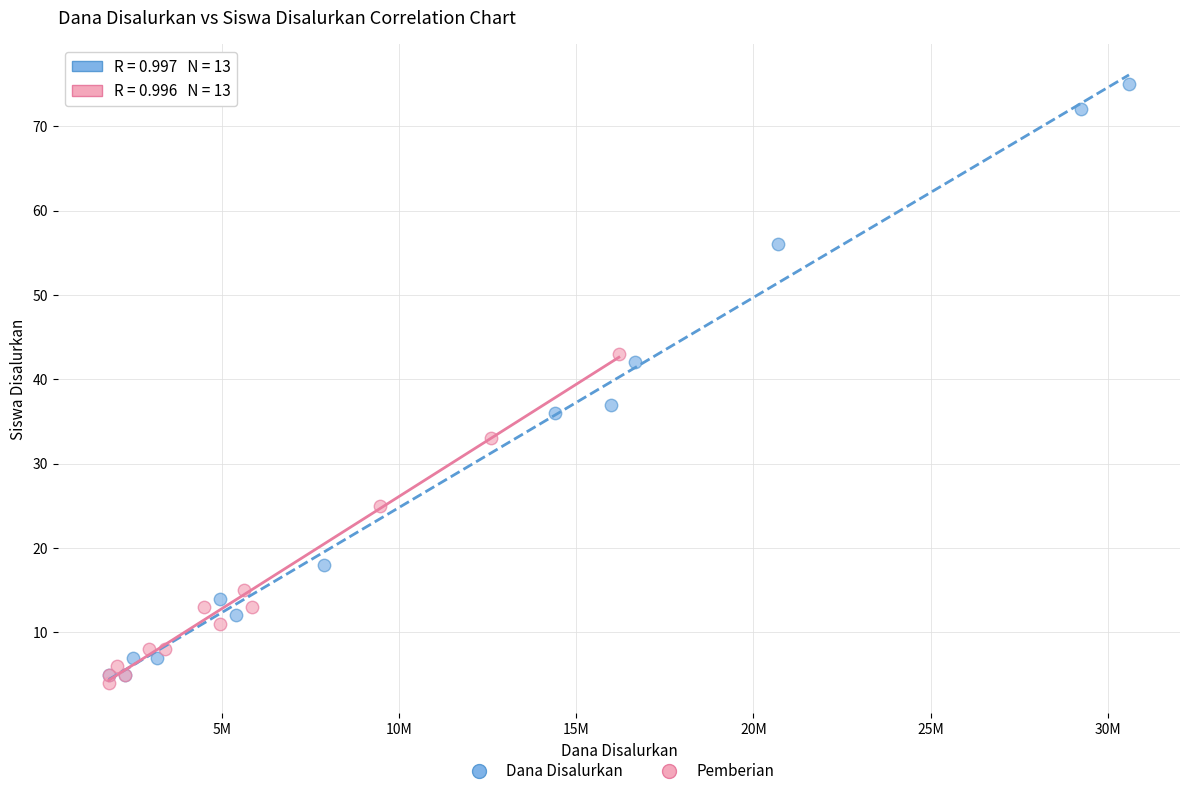

Which series has the widest spread of Y values?

Dana Disalurkan